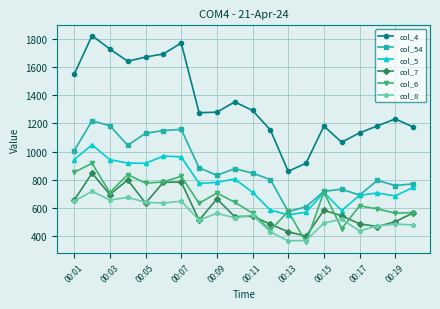

What is the maximum value shown in the chart?

1824